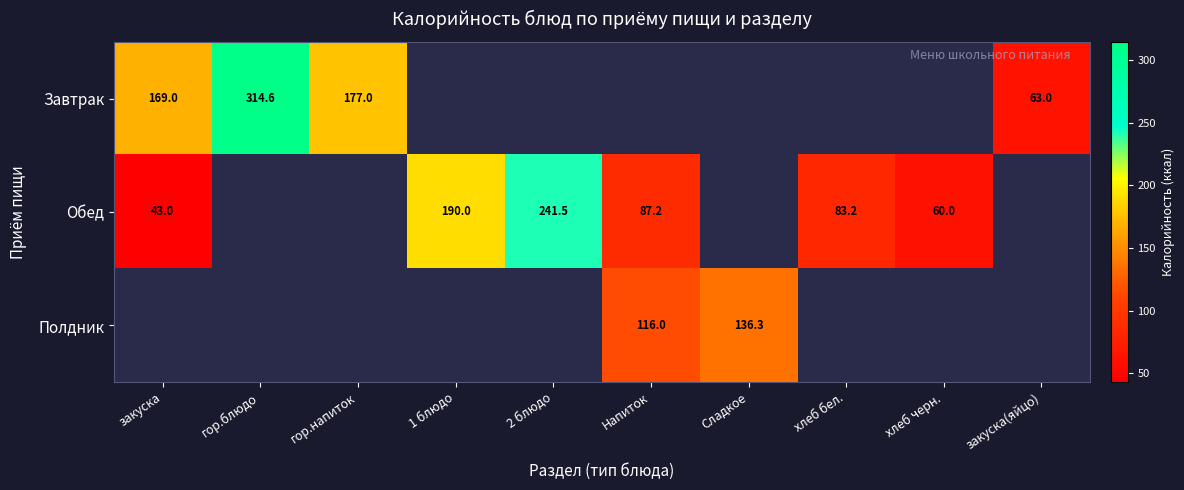

The value of Полдник at Сладкое is 35.4. True or false?

False